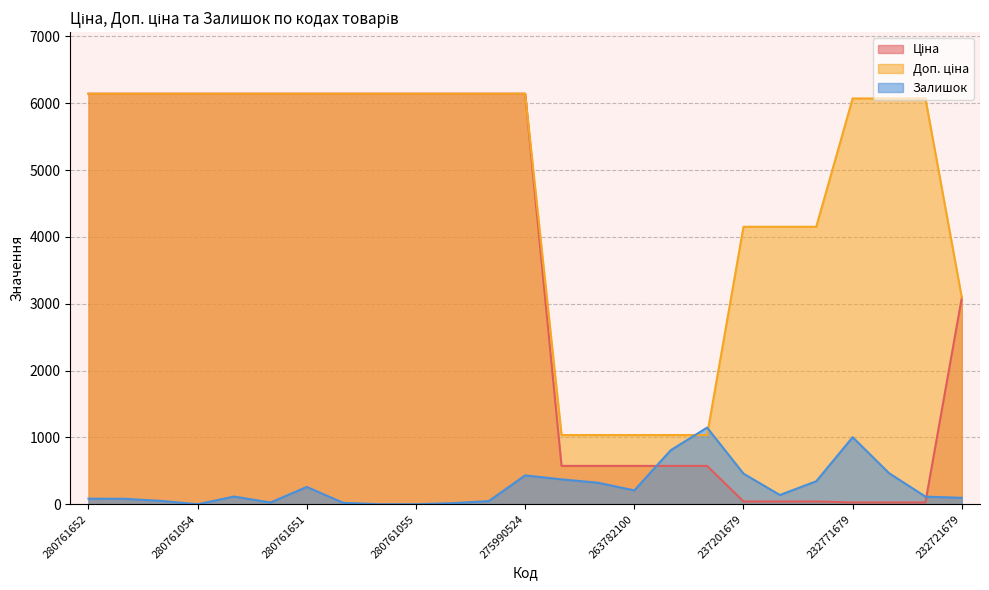

The value of Залишок at 280760923 is 16.0. True or false?

True